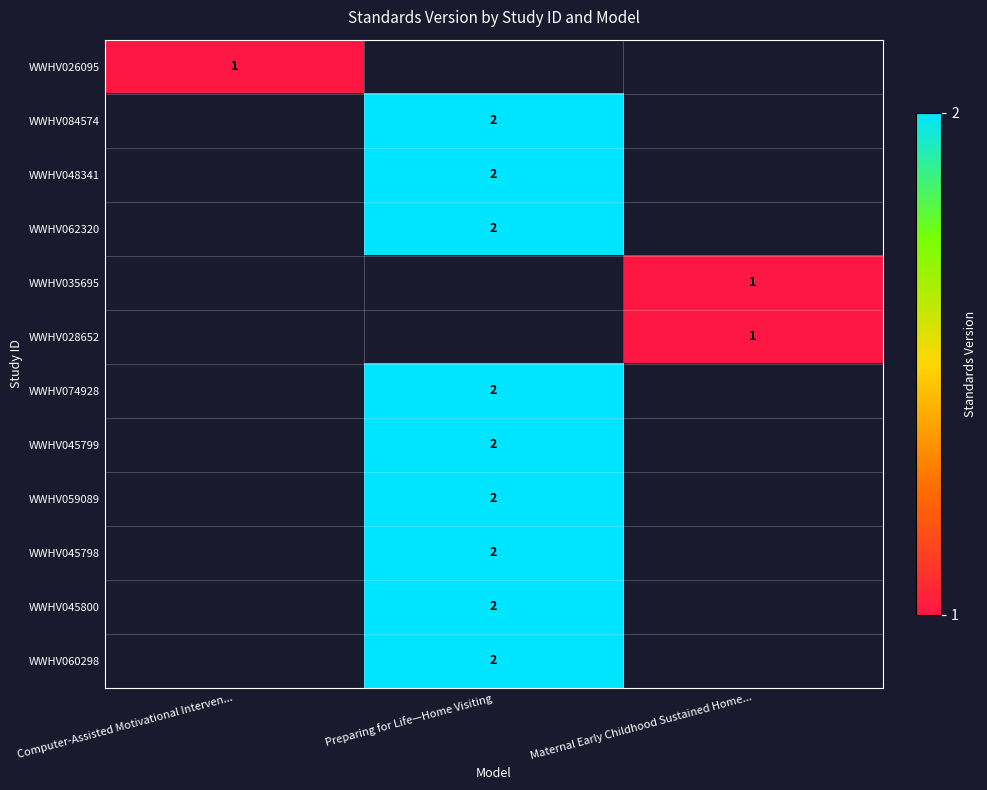

The value of WWHV045798 at Preparing for Life—Home Visiting is 1. True or false?

False